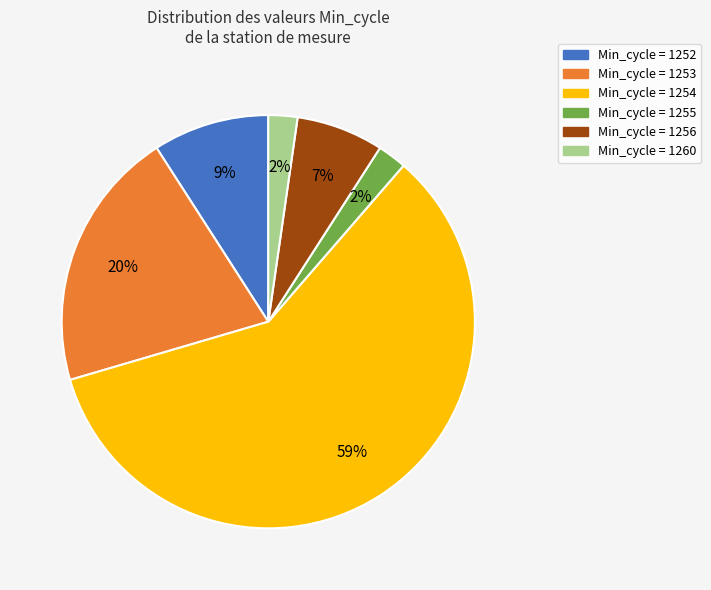

Is there any slice that represents more than half of the pie?

Yes